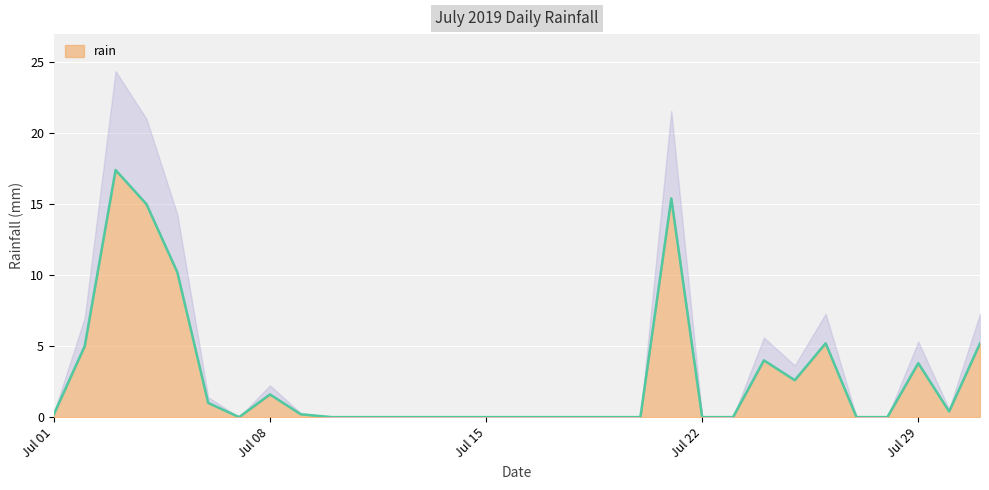

What is the value of the 24th point from the left?

4.0